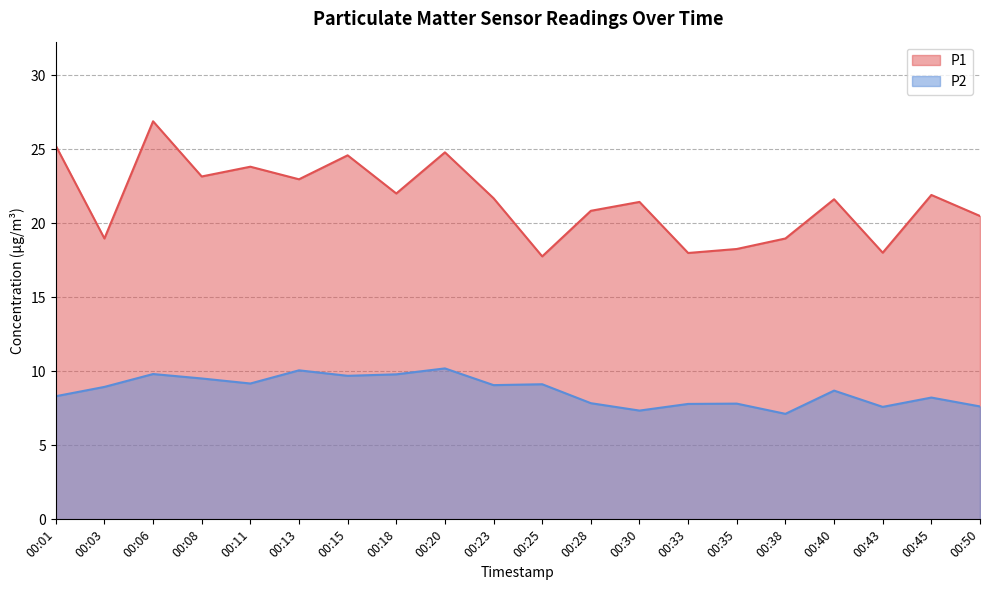

How many values in the P1 series are below 21?

8